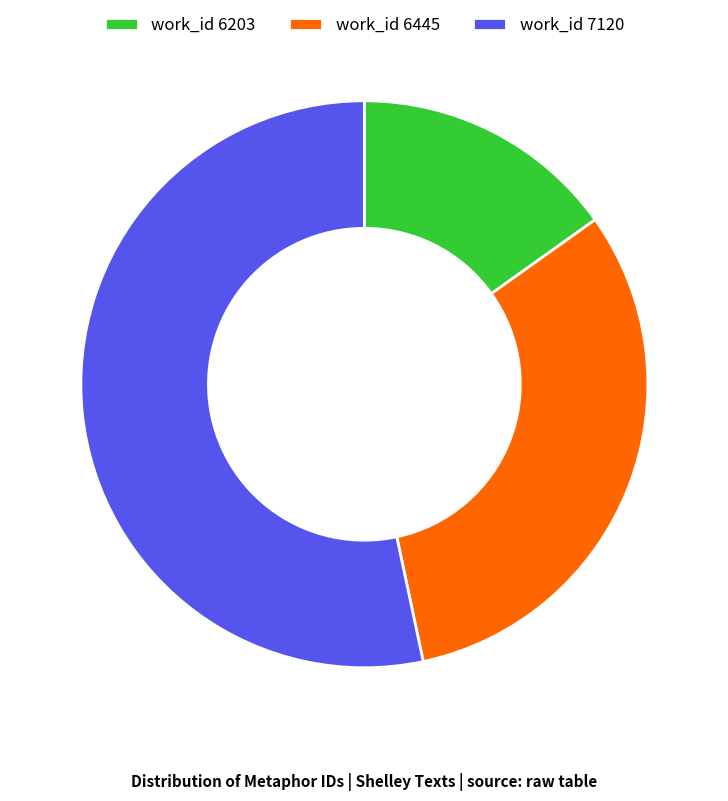

What is the largest slice in the pie chart?

work_id 7120